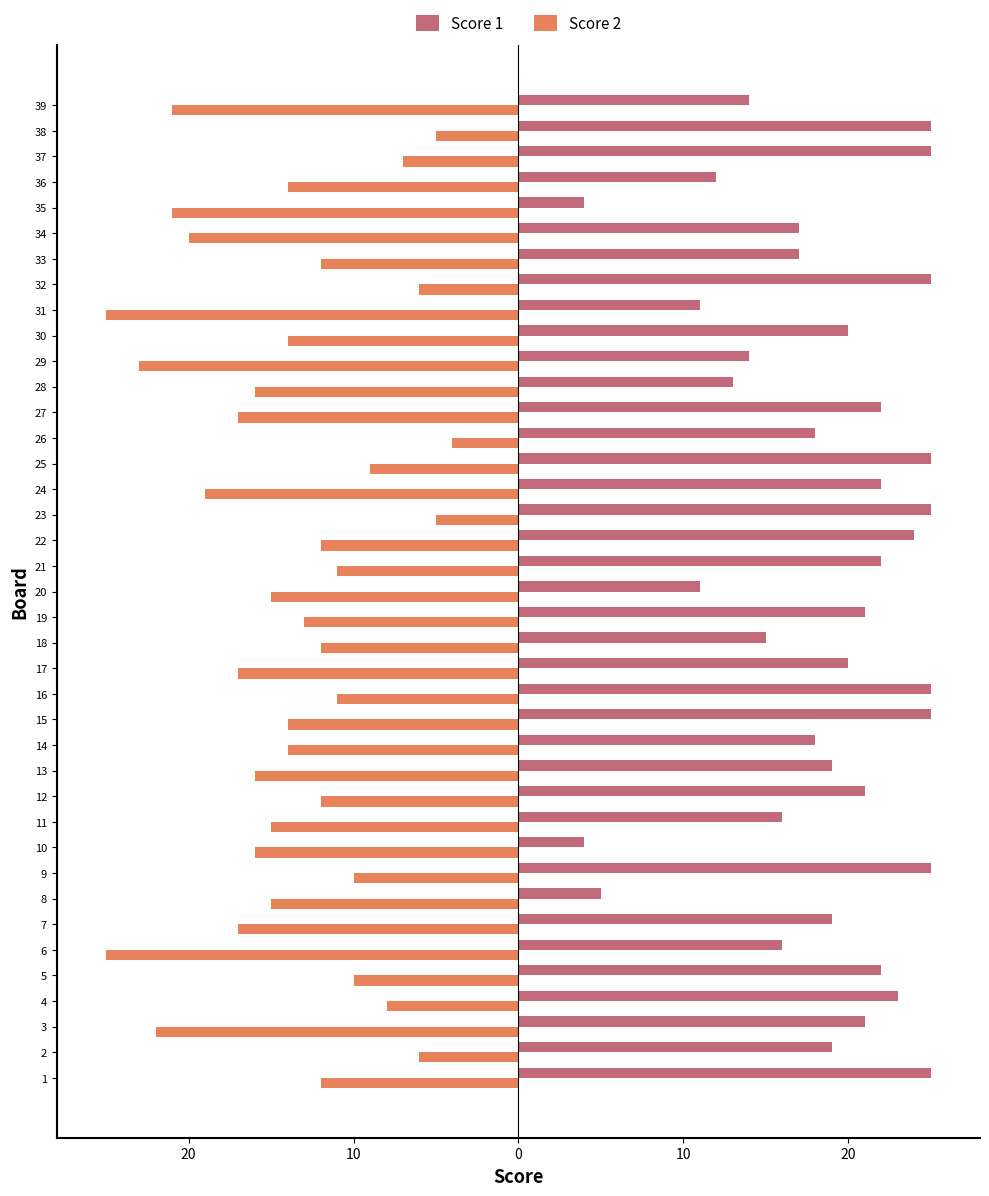

Is it true that Score 2 equals -22 at 36?

False